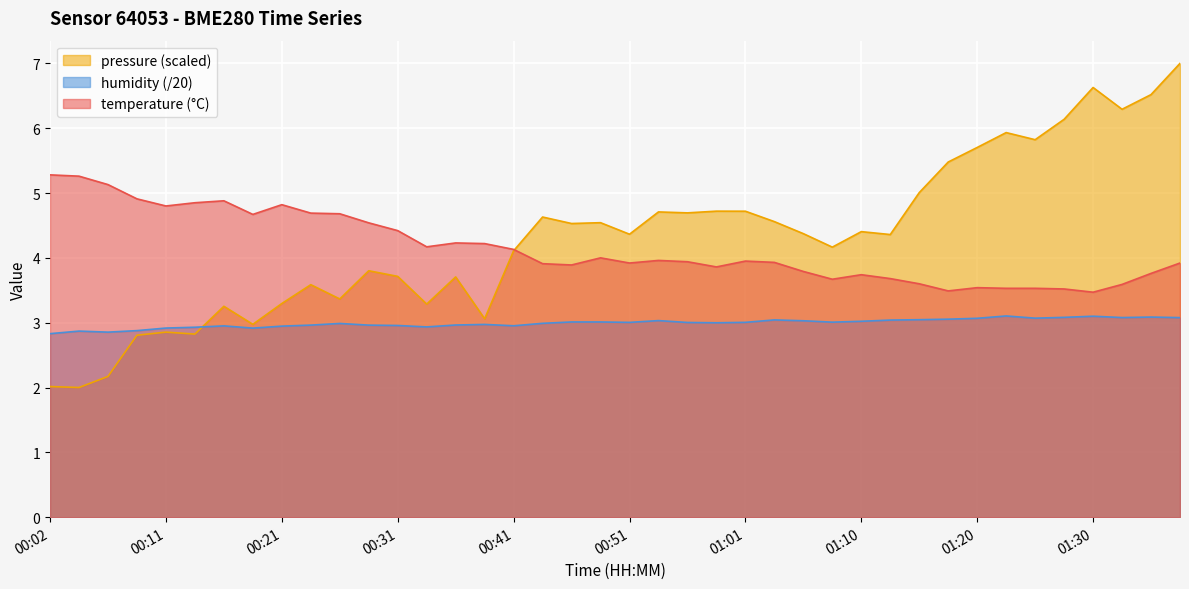

What is the approximate value of pressure_norm at 00:48?

4.5